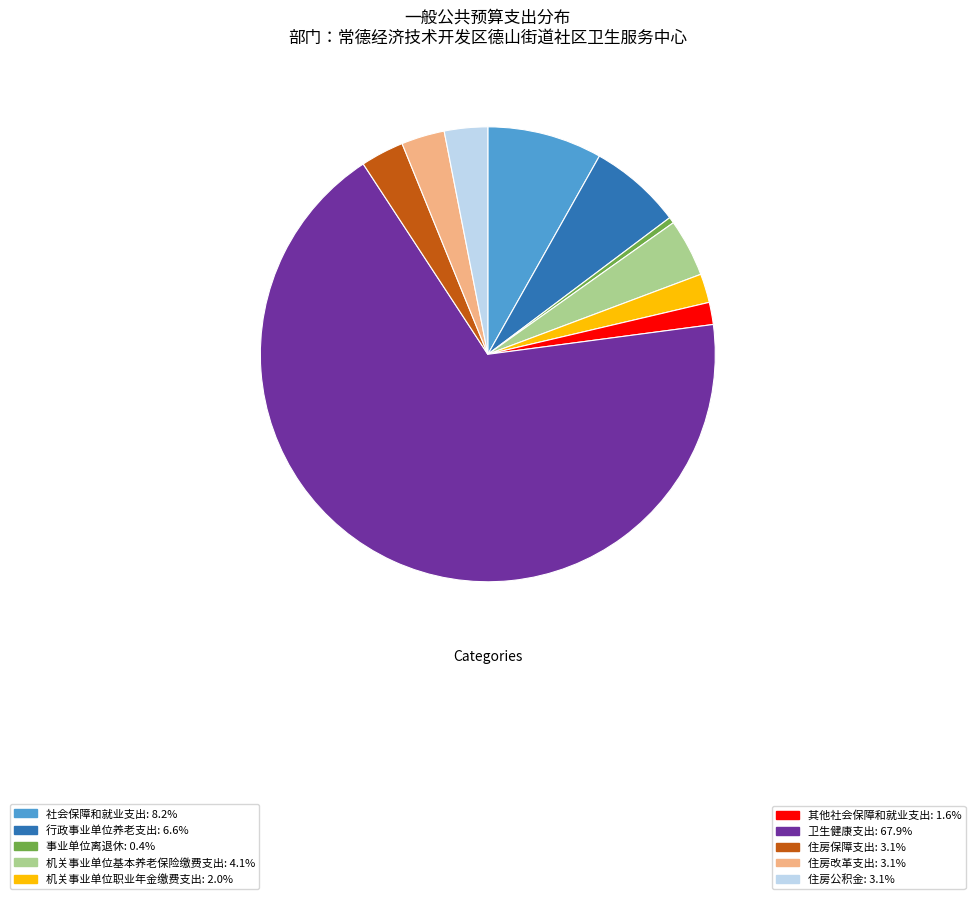

Is there a majority slice in this chart?

Yes